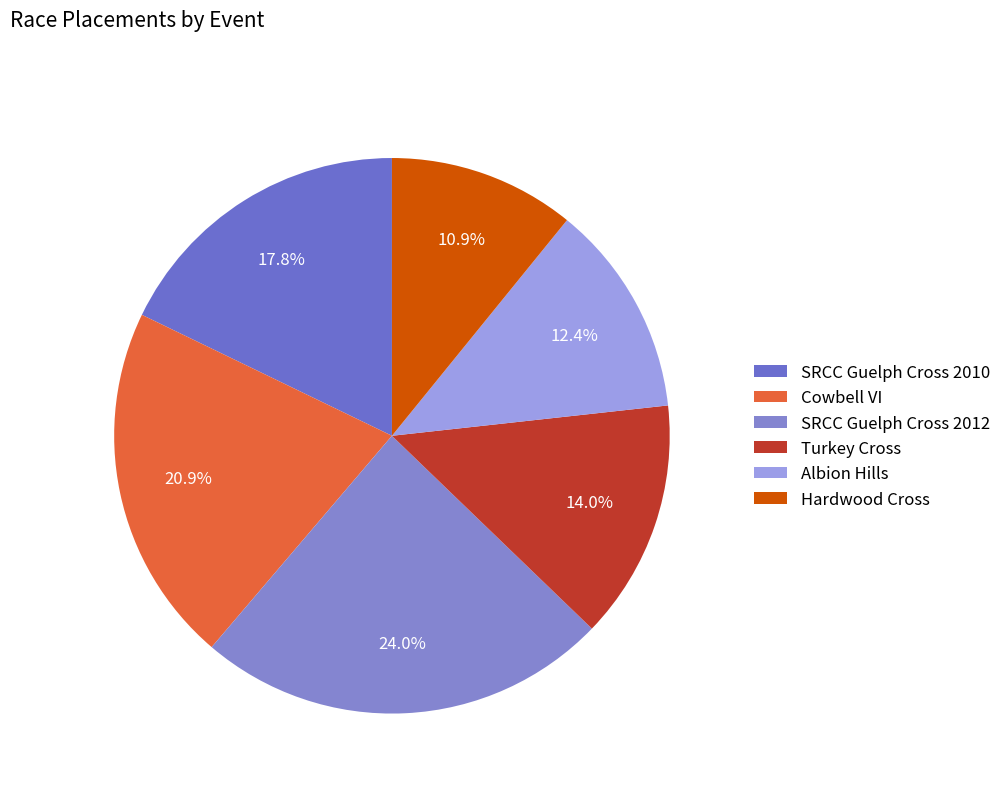

Does any single category account for the majority?

No